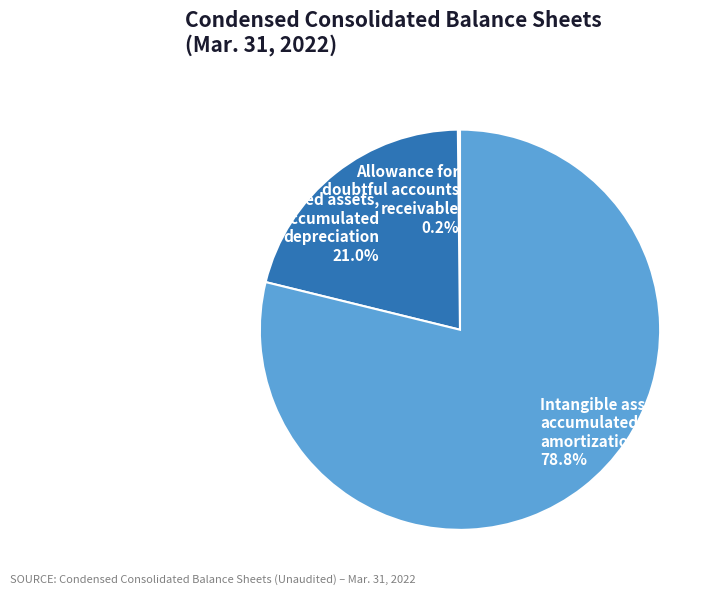

Which category has the biggest portion of the pie?

Intangible assets, accumulated amortization